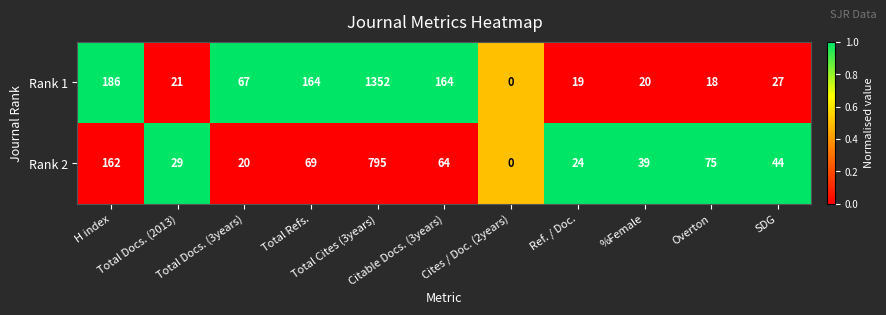

Rank the series by their average value, from highest to lowest.

Rank 1, Rank 2